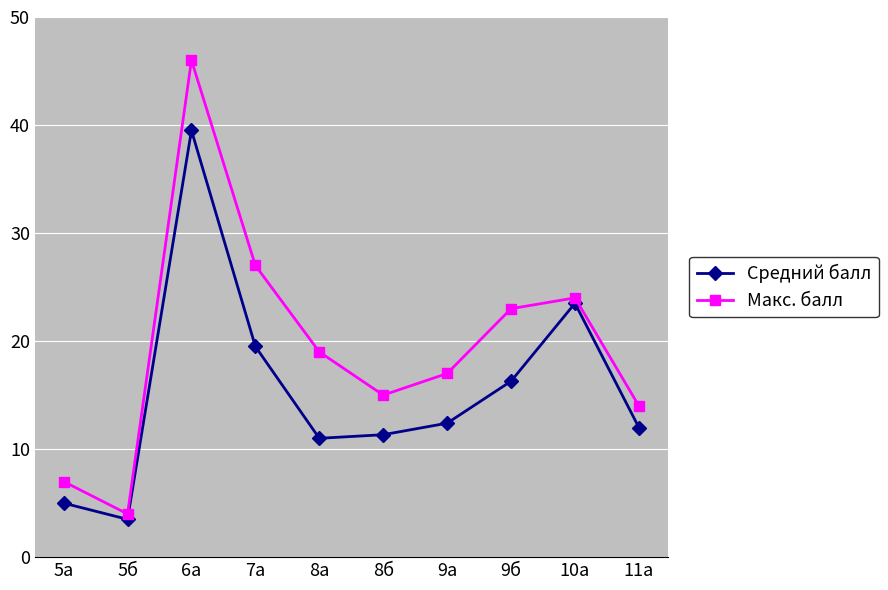

What are all the series names shown in the legend?

Средний балл, Макс. балл